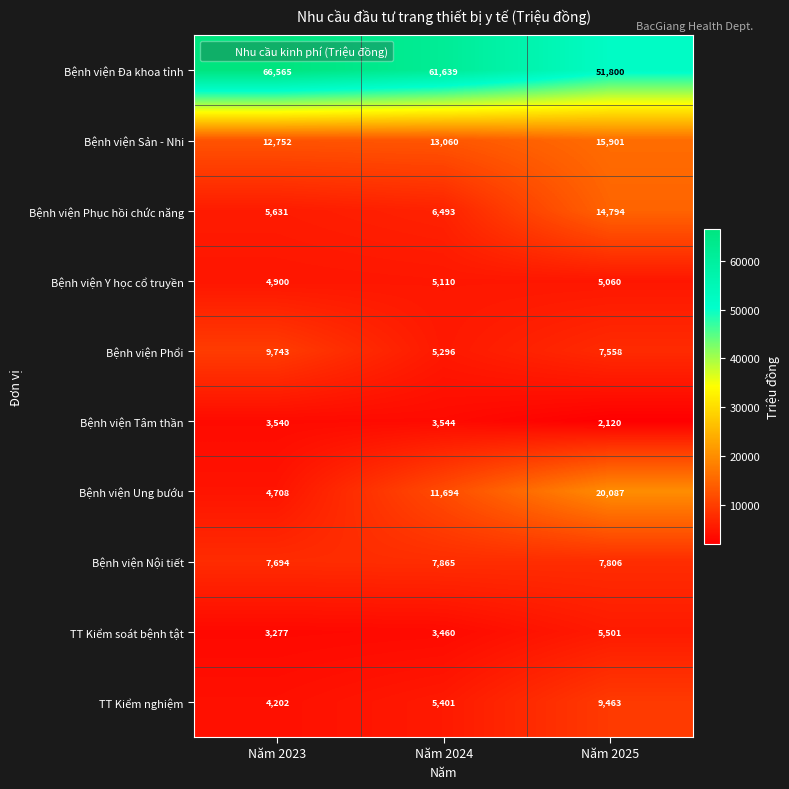

Count the number of categories in the chart.

3